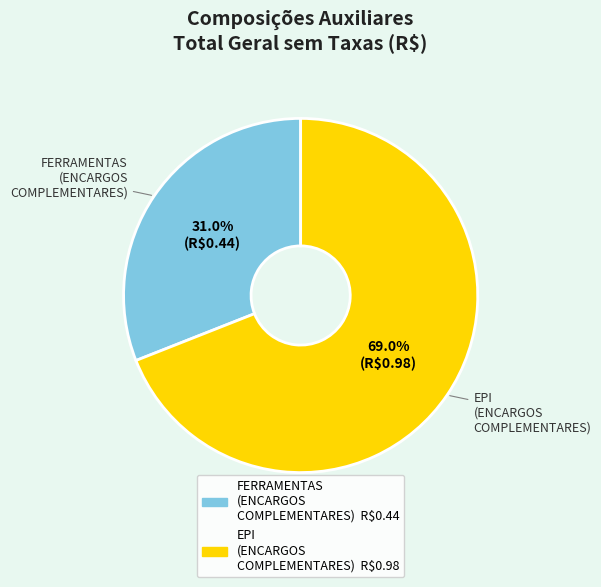

To the nearest percent, what is the average slice percentage?

50%